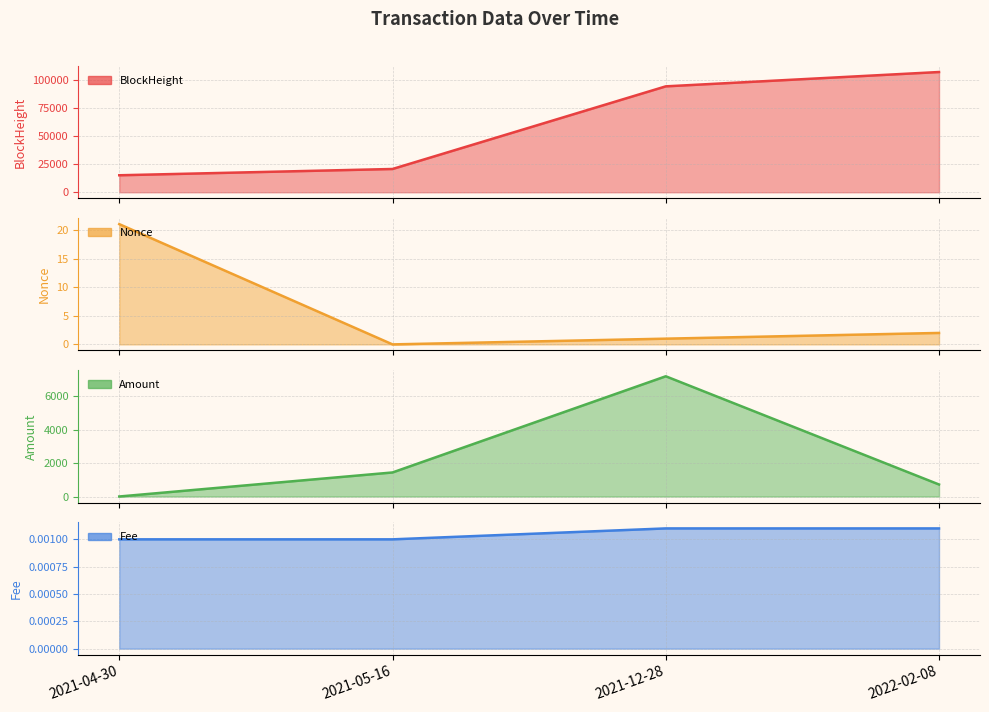

Which series has the largest total across all categories?

BlockHeight line